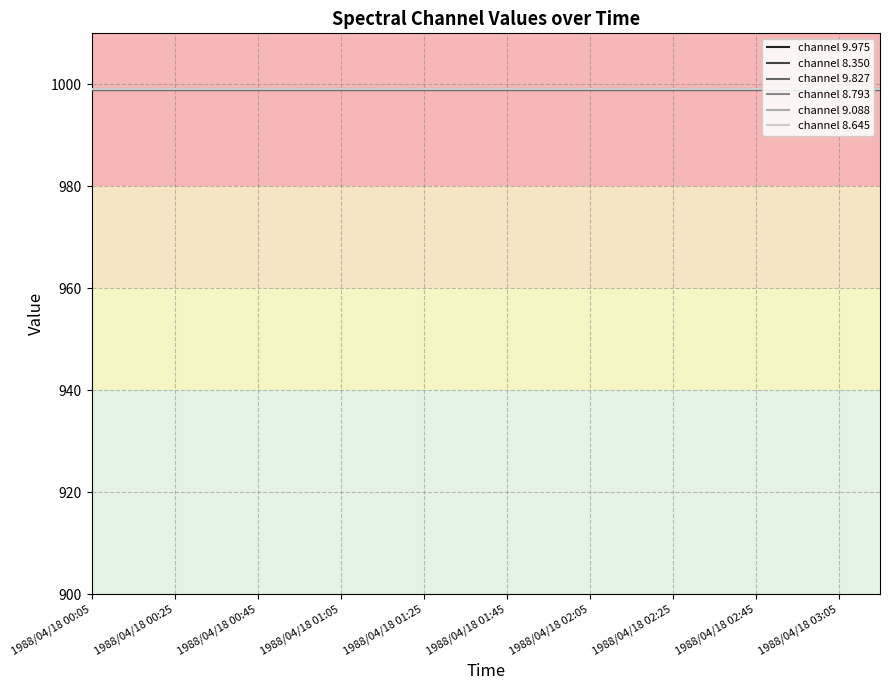

What is the lowest value of the channel 8.645 series?

999.1